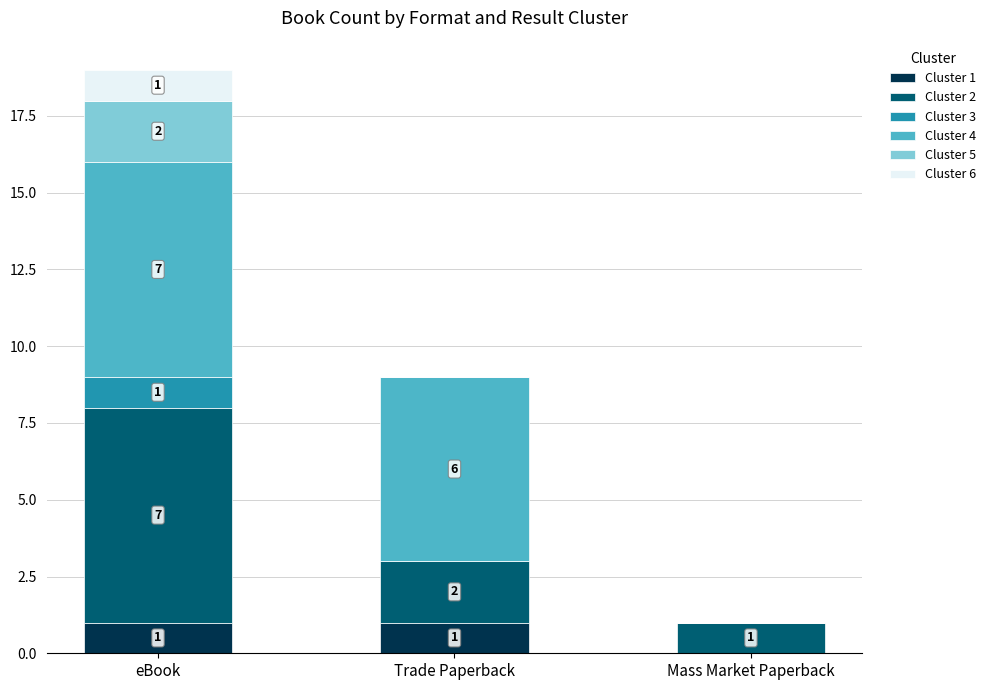

Is it true that Cluster 1 equals 0 at Trade Paperback?

False